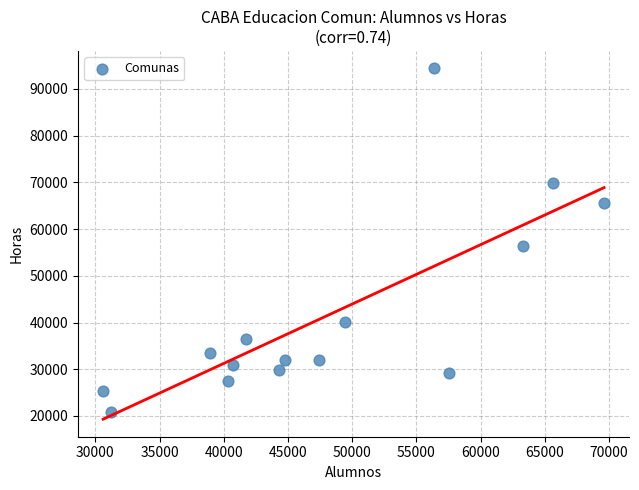

What is the range of Y values (max minus min)?

73567